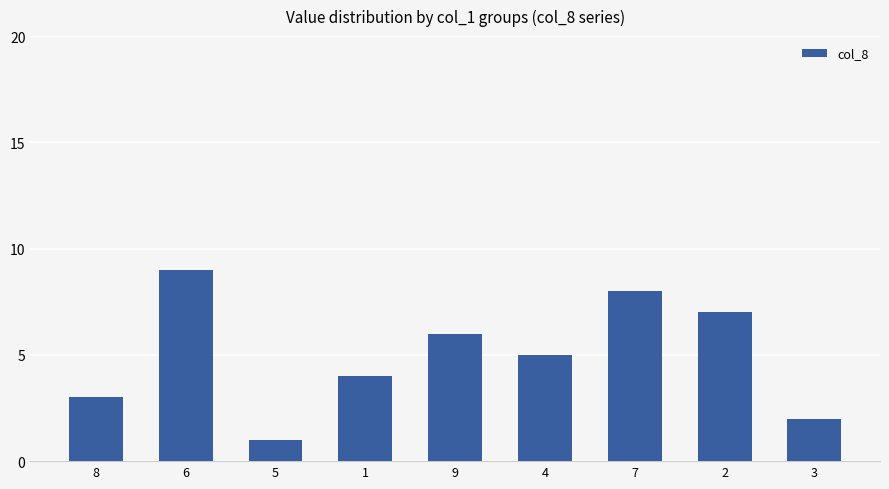

What is the difference between the maximum and second lowest values?

7